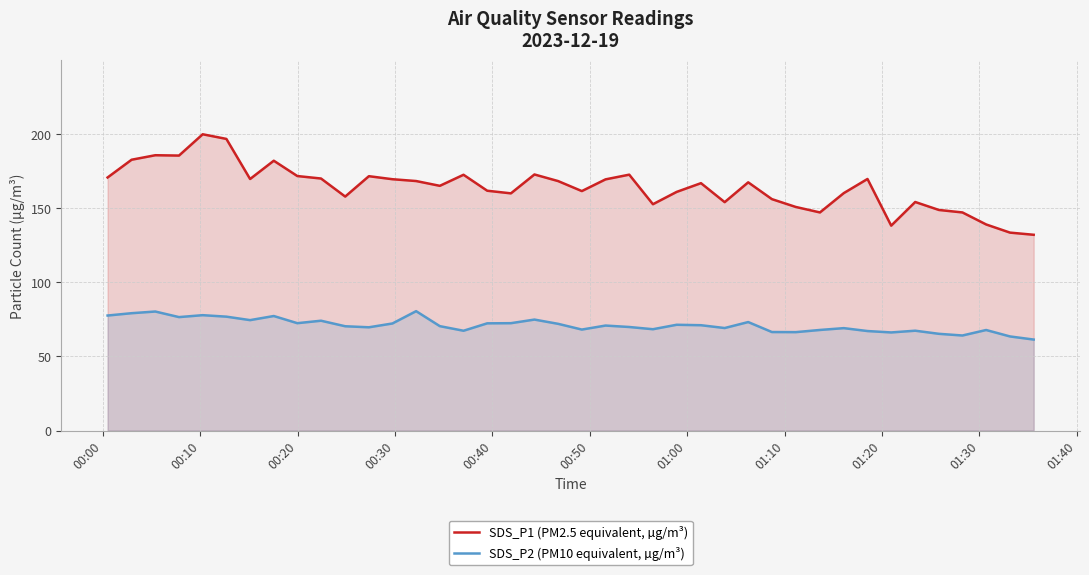

How many values in the SDS_P1 (PM2.5 equivalent, µg/m³) series exceed 167?

20